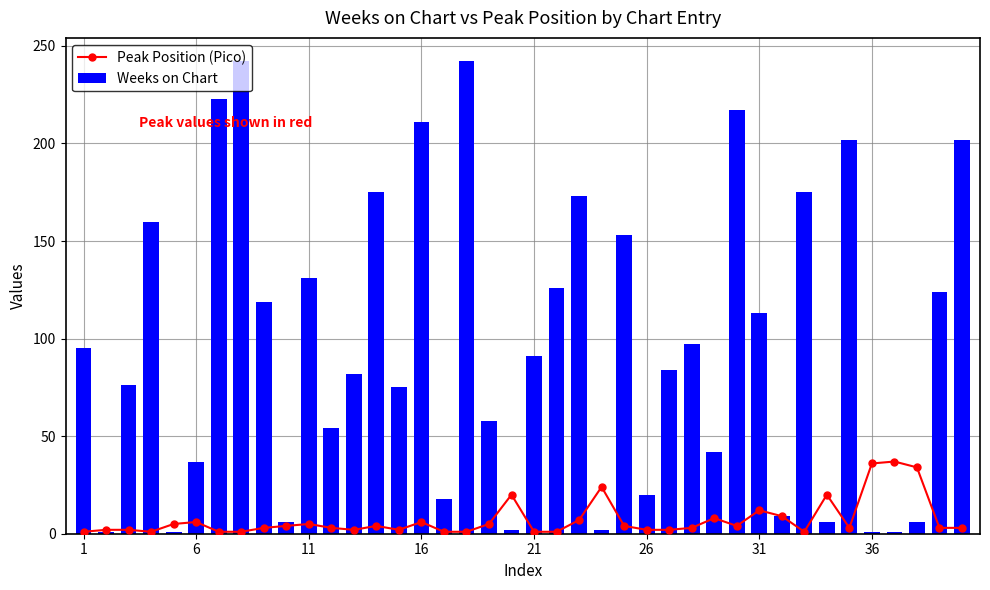

How many distinct data groups are displayed?

2